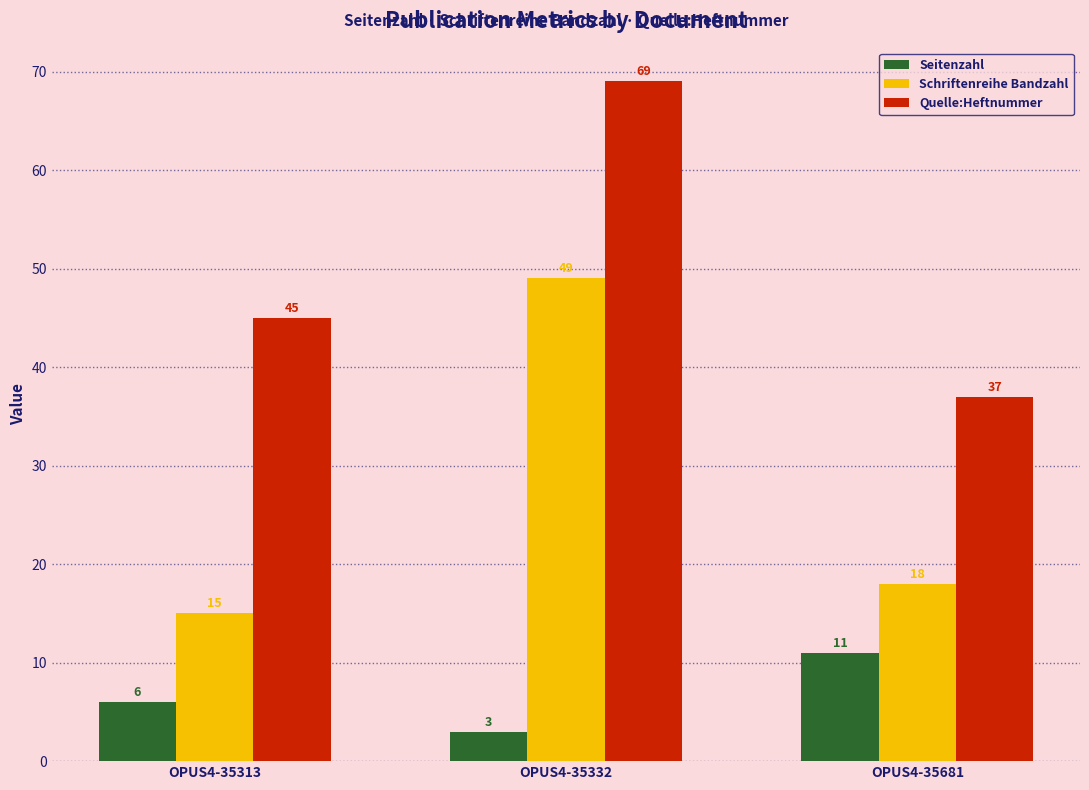

What is the value of the Schriftenreihe Bandzahl bar at the 2nd from the left?

49